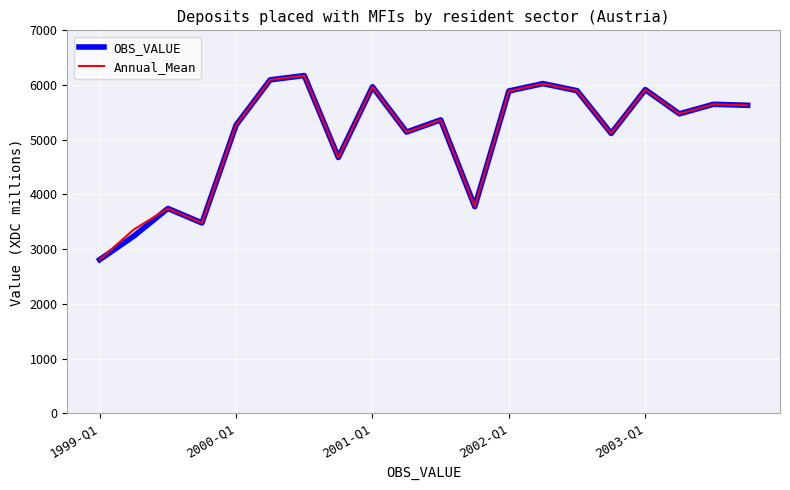

What is the minimum value shown in the chart?

2807